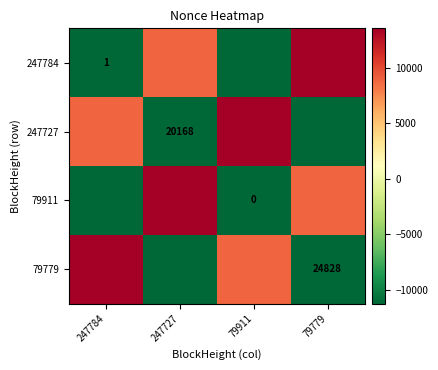

List the labels in order of 247727 value, largest first.

79911, 247784, 247727, 79779